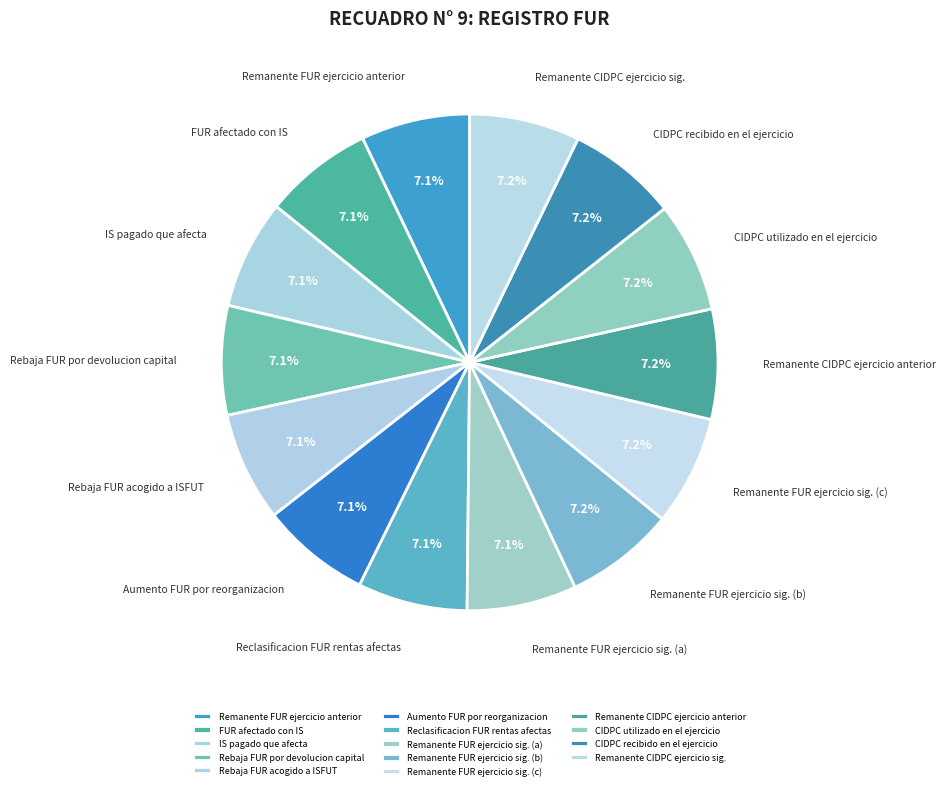

Does any single category account for the majority?

No